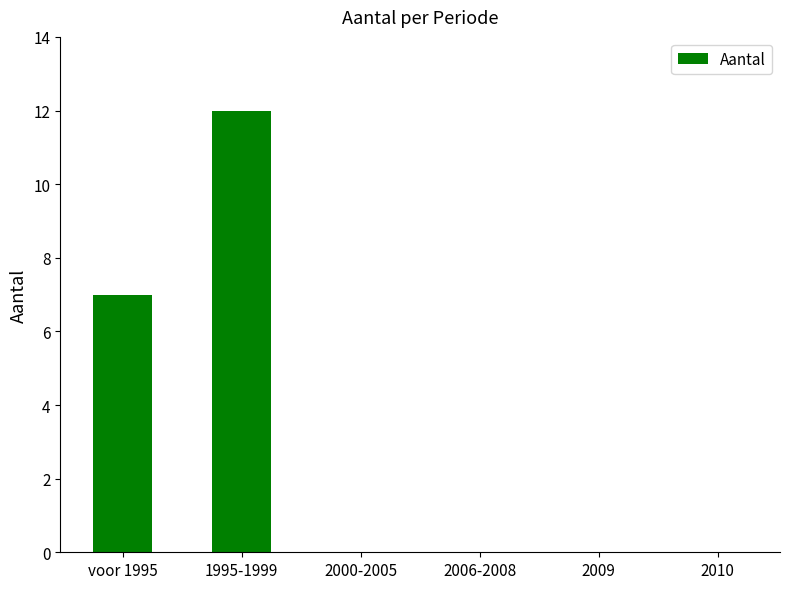

How many series are shown in this chart?

1